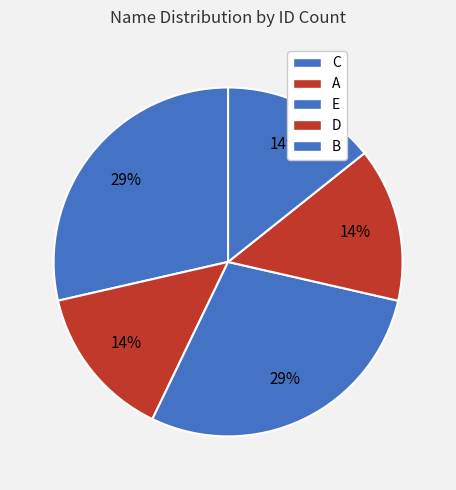

To the nearest percent, what portion does B represent?

14%